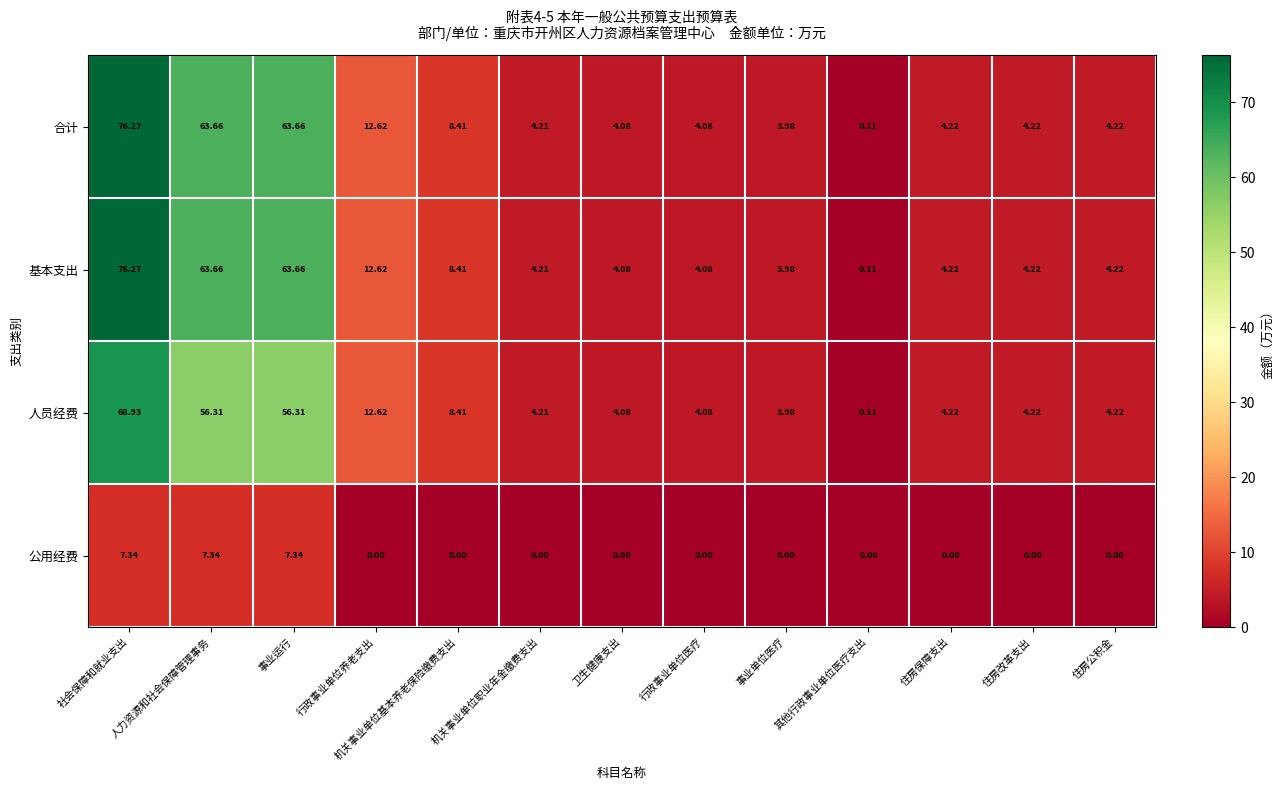

At which label does 基本支出 reach its peak?

社会保障和就业支出